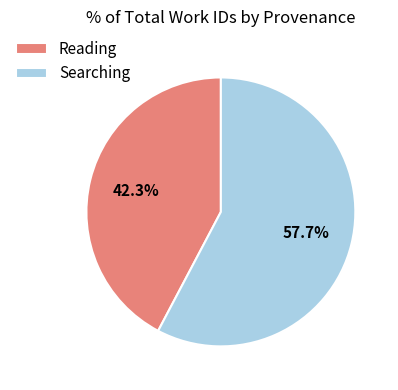

To the nearest percent, what is the combined percentage of Reading and Searching?

100%